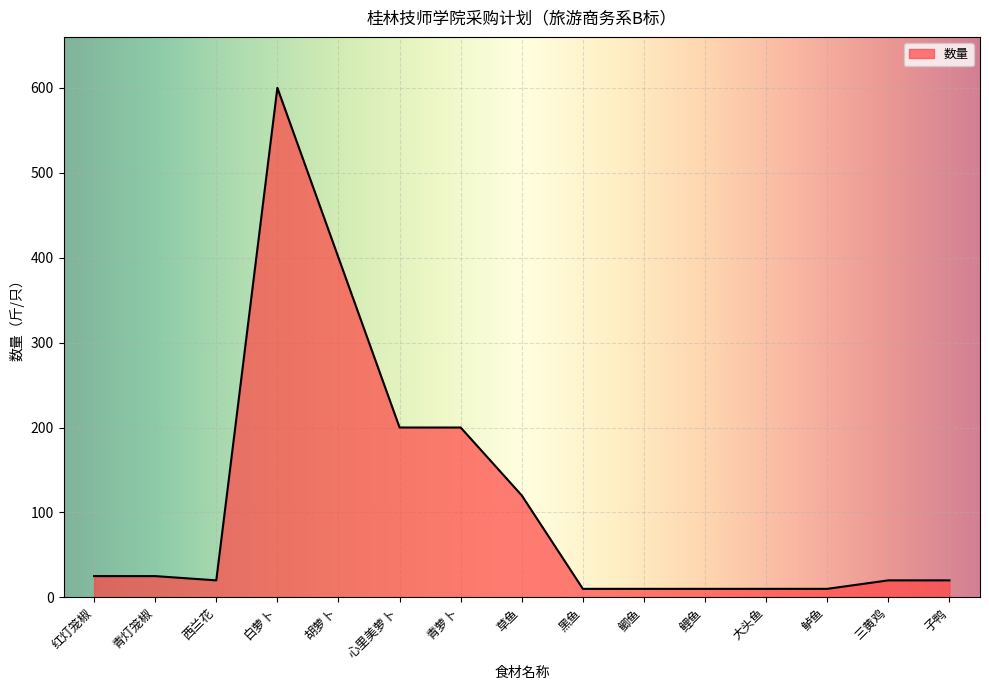

At which label does the data first exceed 20?

红灯笼椒